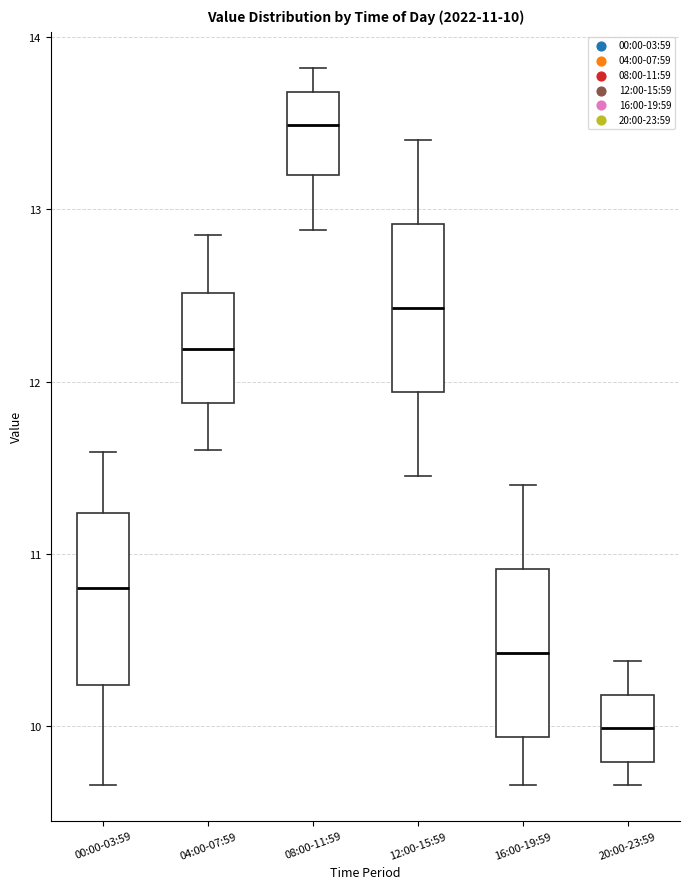

Which box has the highest median line?

08:00-11:59